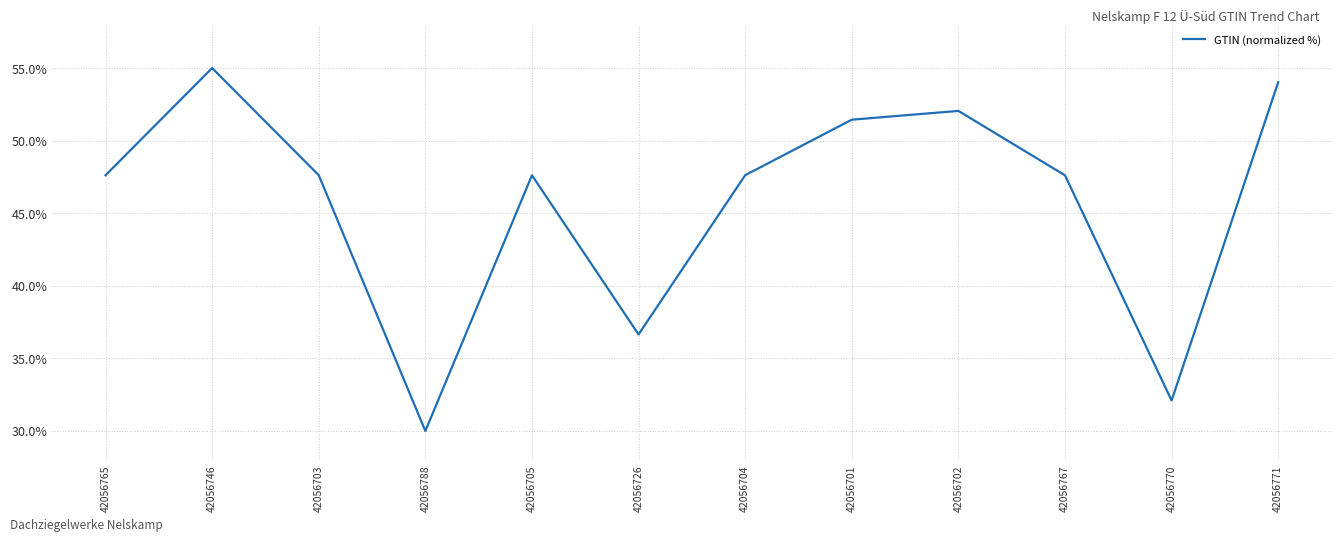

How many categories are shown in the chart?

12